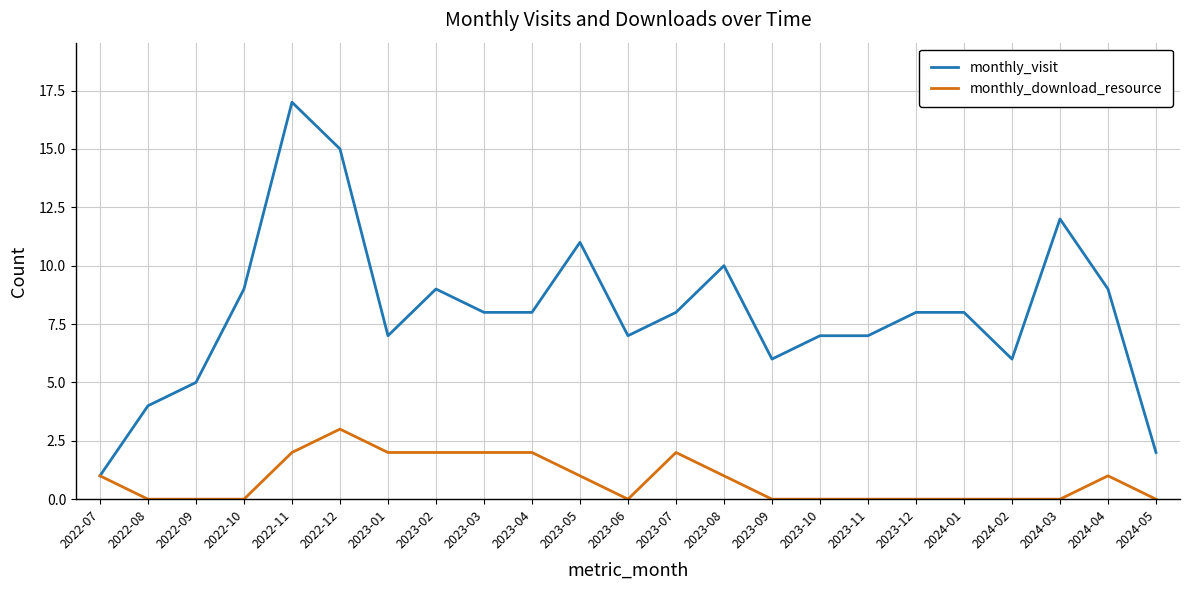

How many lines are shown in the chart?

2